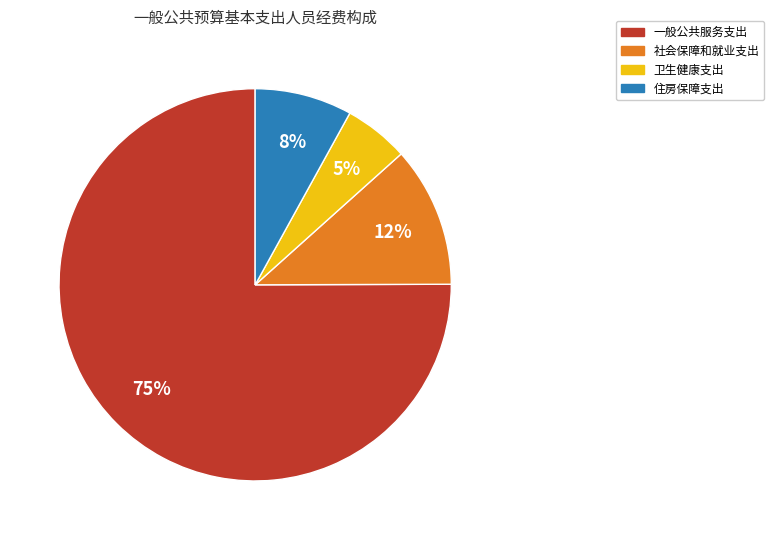

Is it true that 社会保障和就业支出 is 26% of the pie?

False